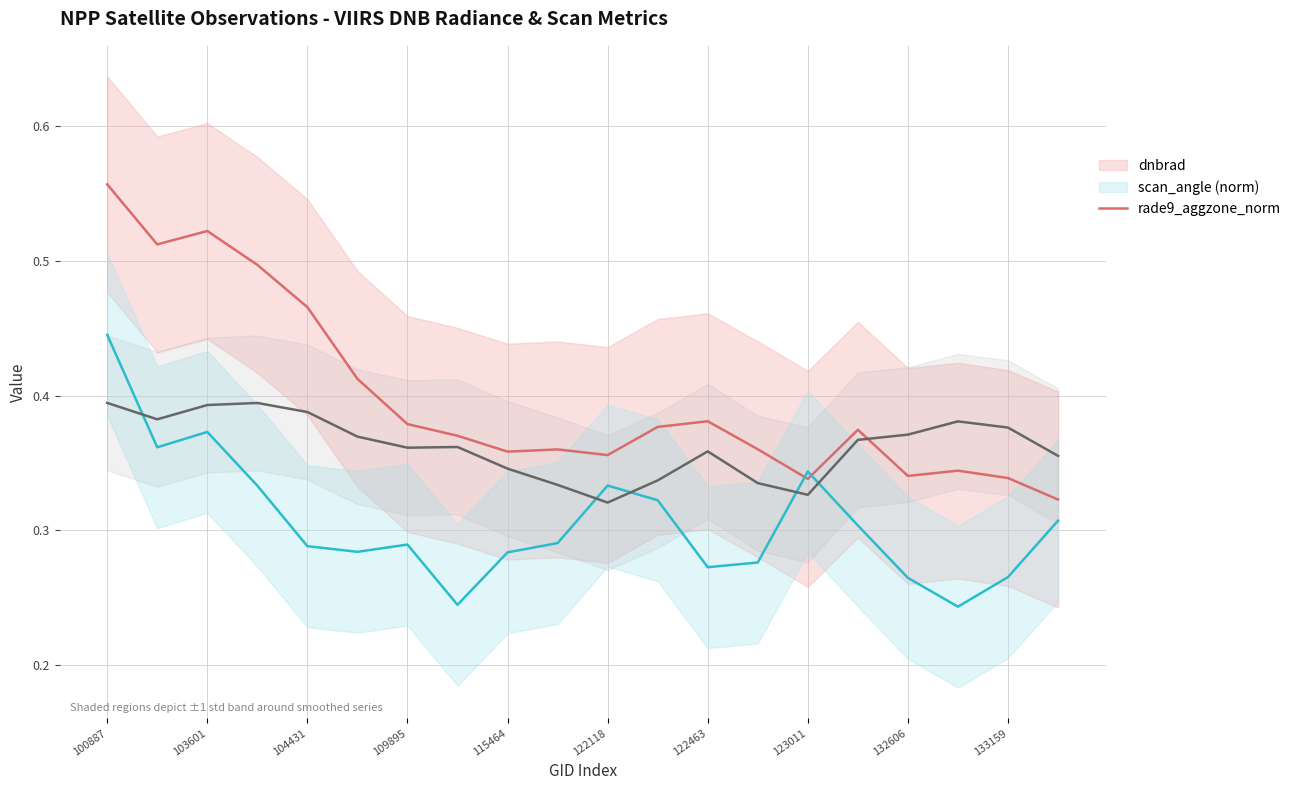

Between 122463 and 122118, which is larger?

122118